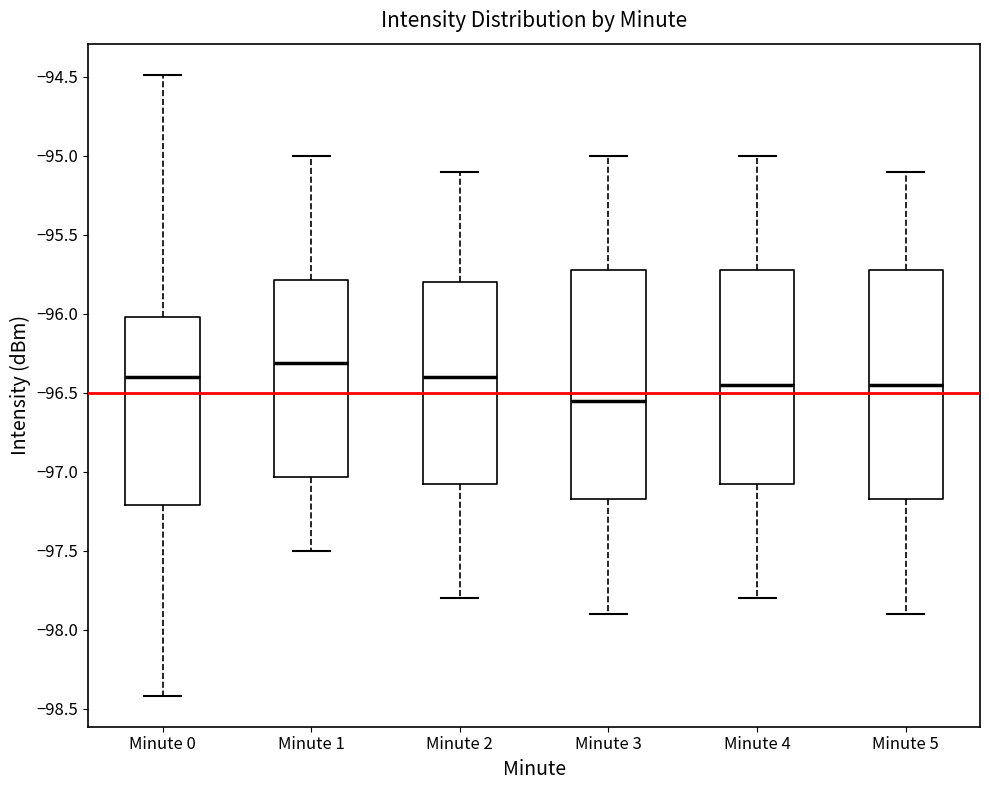

Which box's median line is the highest?

Minute 1